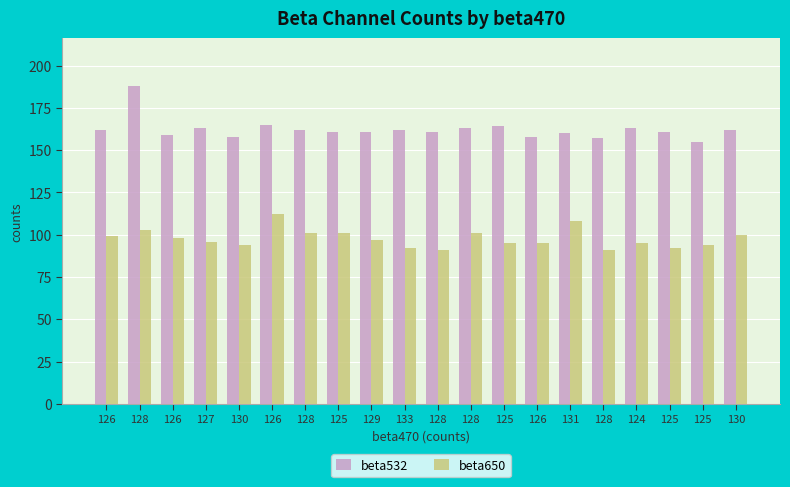

What is the difference between the highest and lowest values at 128?

85